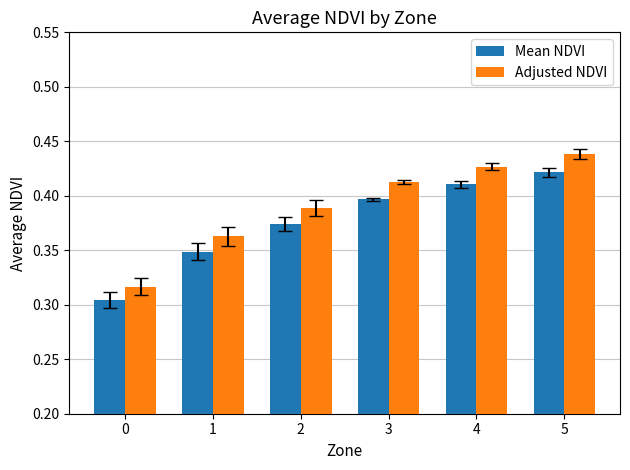

Is it true that Mean NDVI equals 0.4 at 2?

True